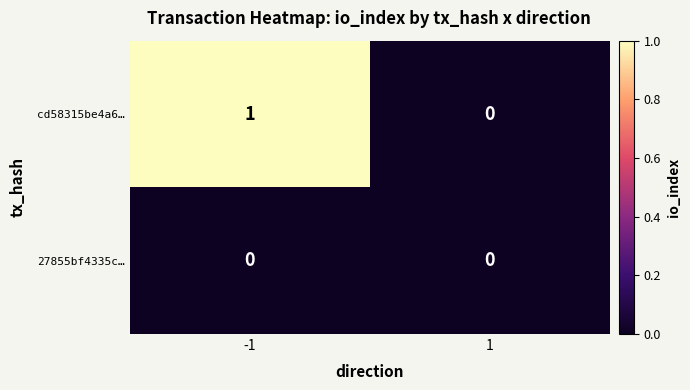

Reading left to right, list all the values displayed in this chart.

cd58315be4a6…: 1	0
27855bf4335c…: 0	0